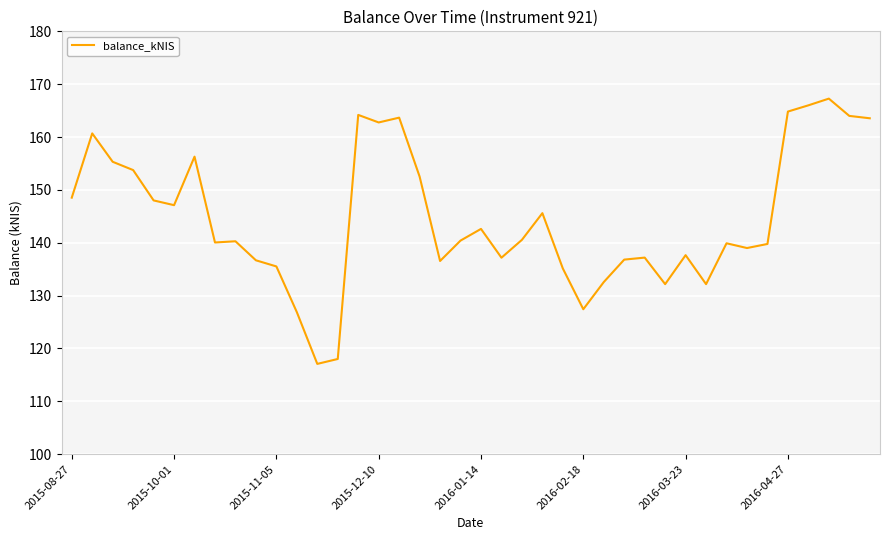

What is the difference between the maximum and minimum values?

50.2